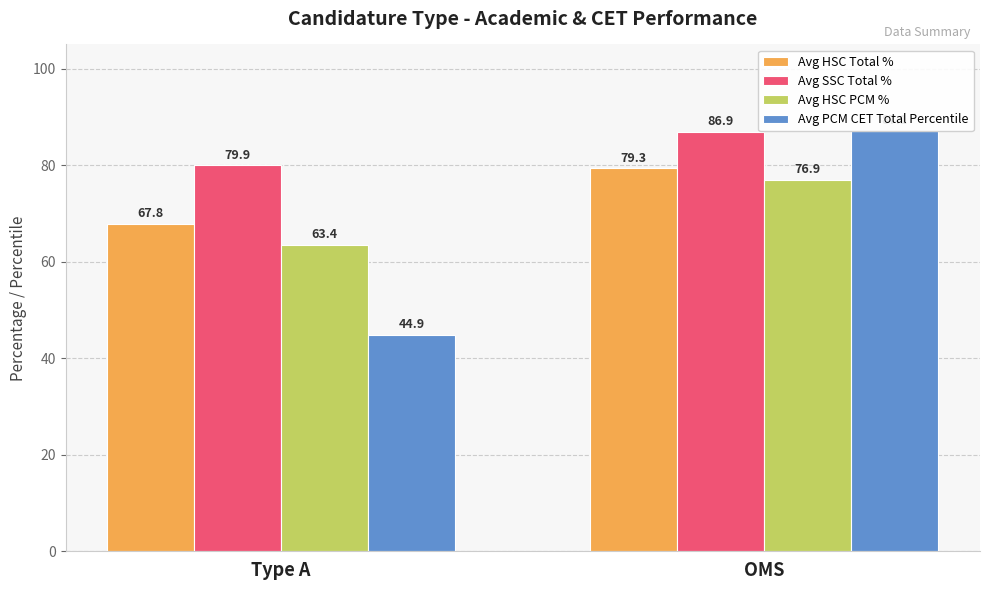

Does the chart contain any negative values?

No